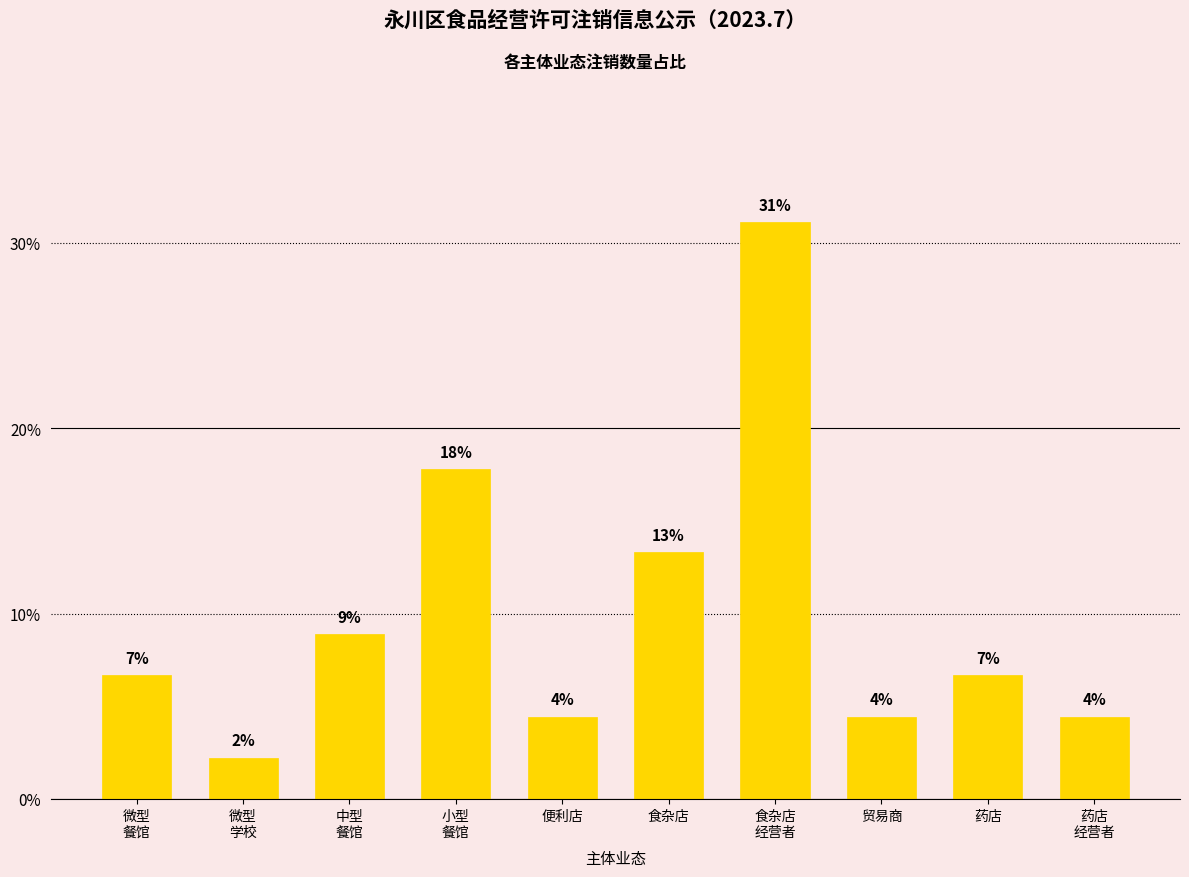

True or false: the data shows 4.4 at 贸易商.

True